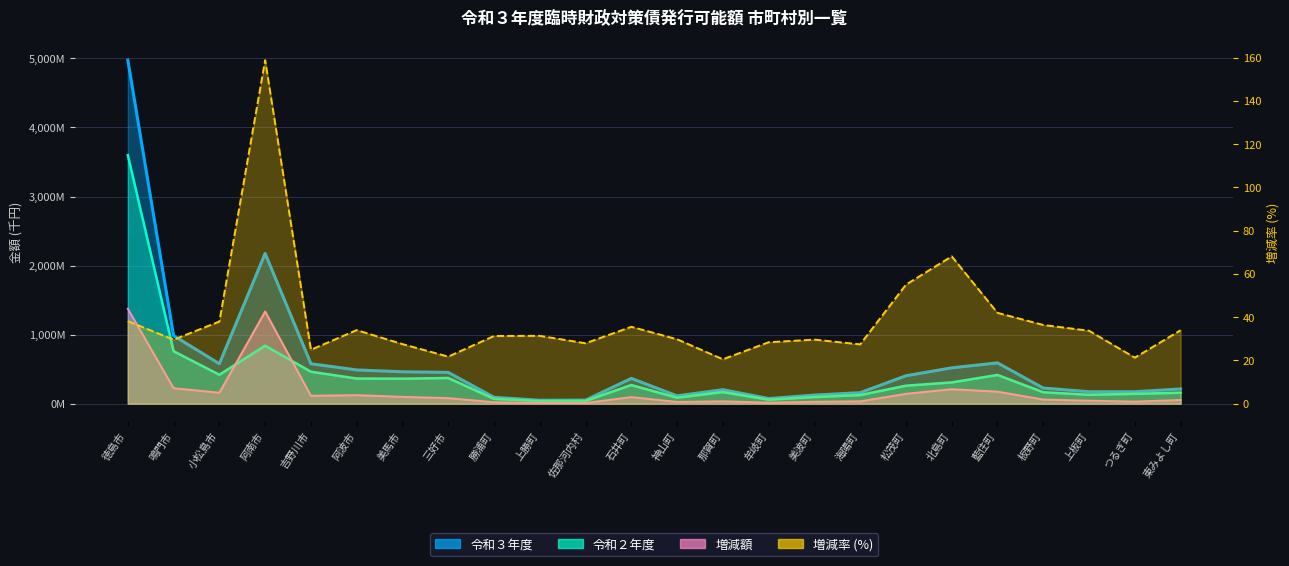

Is the value of 令和２年度 at 北島町 greater than the value of 増減額 at 美波町?

Yes